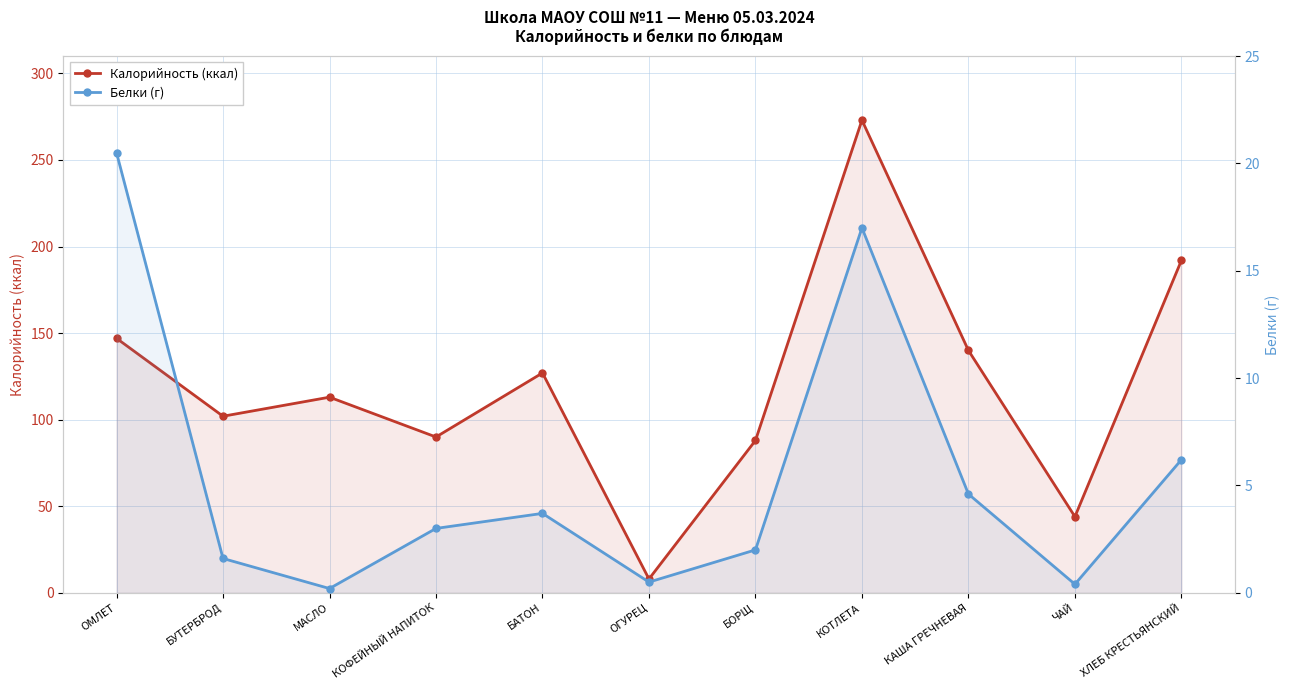

Which category has the lowest value in the Калорийность (ккал) series?

ОГУРЕЦ